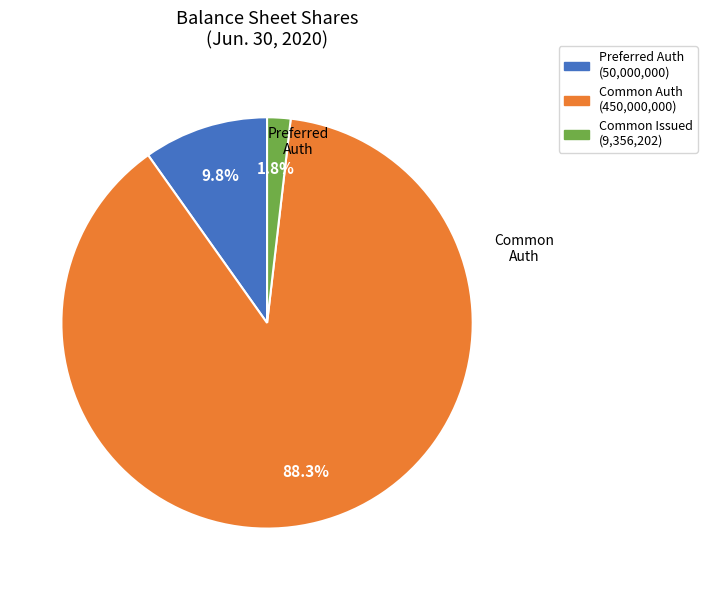

Does Preferred Auth (50,000,000) account for over 50% of the chart?

No